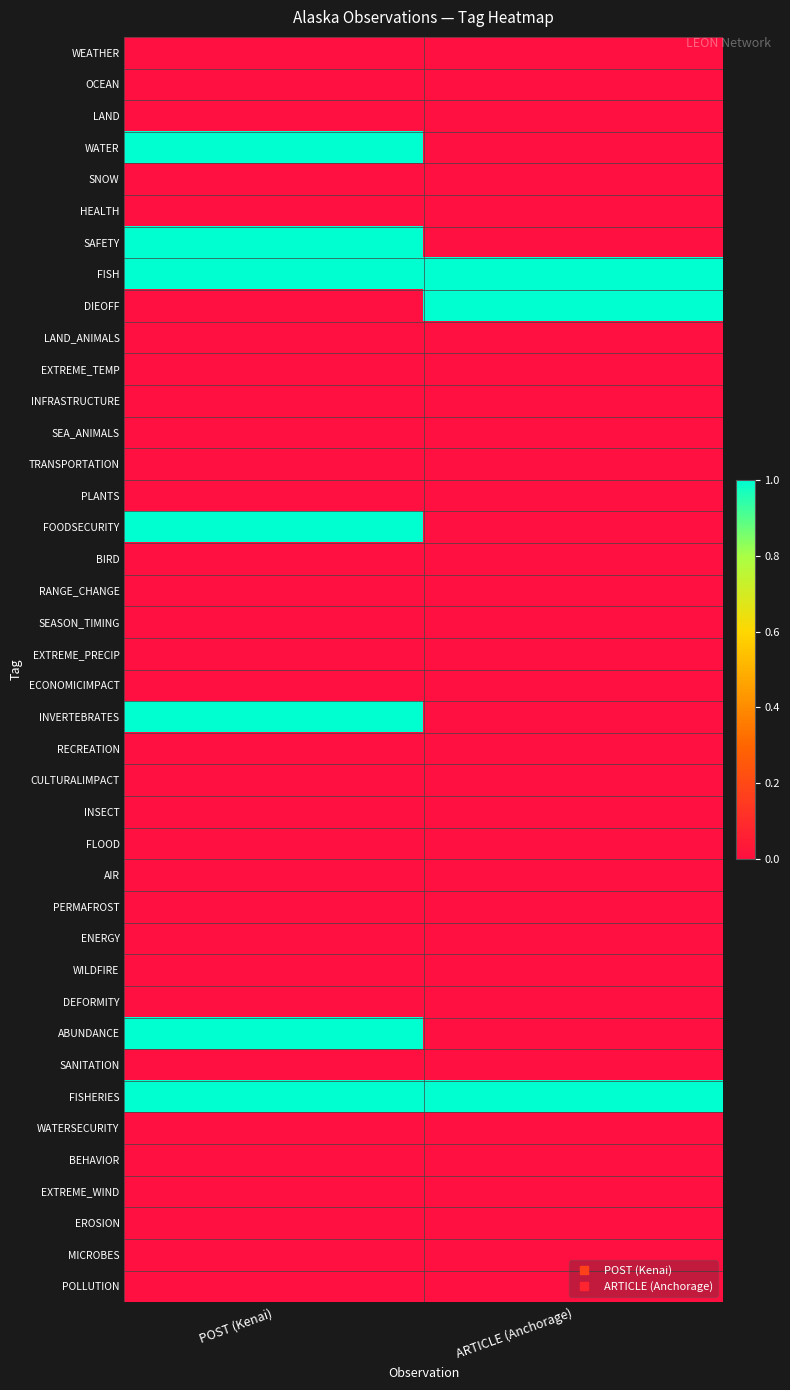

Reading left to right, transcribe all the data shown in this chart.

WEATHER: POST (Kenai)=0	ARTICLE (Anchorage)=0
OCEAN: POST (Kenai)=0	ARTICLE (Anchorage)=0
LAND: POST (Kenai)=0	ARTICLE (Anchorage)=0
WATER: POST (Kenai)=1	ARTICLE (Anchorage)=0
SNOW: POST (Kenai)=0	ARTICLE (Anchorage)=0
HEALTH: POST (Kenai)=0	ARTICLE (Anchorage)=0
SAFETY: POST (Kenai)=1	ARTICLE (Anchorage)=0
FISH: POST (Kenai)=1	ARTICLE (Anchorage)=1
DIEOFF: POST (Kenai)=0	ARTICLE (Anchorage)=1
LAND_ANIMALS: POST (Kenai)=0	ARTICLE (Anchorage)=0
EXTREME_TEMP: POST (Kenai)=0	ARTICLE (Anchorage)=0
INFRASTRUCTURE: POST (Kenai)=0	ARTICLE (Anchorage)=0
SEA_ANIMALS: POST (Kenai)=0	ARTICLE (Anchorage)=0
TRANSPORTATION: POST (Kenai)=0	ARTICLE (Anchorage)=0
PLANTS: POST (Kenai)=0	ARTICLE (Anchorage)=0
FOODSECURITY: POST (Kenai)=1	ARTICLE (Anchorage)=0
BIRD: POST (Kenai)=0	ARTICLE (Anchorage)=0
RANGE_CHANGE: POST (Kenai)=0	ARTICLE (Anchorage)=0
SEASON_TIMING: POST (Kenai)=0	ARTICLE (Anchorage)=0
EXTREME_PRECIP: POST (Kenai)=0	ARTICLE (Anchorage)=0
ECONOMICIMPACT: POST (Kenai)=0	ARTICLE (Anchorage)=0
INVERTEBRATES: POST (Kenai)=1	ARTICLE (Anchorage)=0
RECREATION: POST (Kenai)=0	ARTICLE (Anchorage)=0
CULTURALIMPACT: POST (Kenai)=0	ARTICLE (Anchorage)=0
INSECT: POST (Kenai)=0	ARTICLE (Anchorage)=0
FLOOD: POST (Kenai)=0	ARTICLE (Anchorage)=0
AIR: POST (Kenai)=0	ARTICLE (Anchorage)=0
PERMAFROST: POST (Kenai)=0	ARTICLE (Anchorage)=0
ENERGY: POST (Kenai)=0	ARTICLE (Anchorage)=0
WILDFIRE: POST (Kenai)=0	ARTICLE (Anchorage)=0
DEFORMITY: POST (Kenai)=0	ARTICLE (Anchorage)=0
ABUNDANCE: POST (Kenai)=1	ARTICLE (Anchorage)=0
SANITATION: POST (Kenai)=0	ARTICLE (Anchorage)=0
FISHERIES: POST (Kenai)=1	ARTICLE (Anchorage)=1
WATERSECURITY: POST (Kenai)=0	ARTICLE (Anchorage)=0
BEHAVIOR: POST (Kenai)=0	ARTICLE (Anchorage)=0
EXTREME_WIND: POST (Kenai)=0	ARTICLE (Anchorage)=0
EROSION: POST (Kenai)=0	ARTICLE (Anchorage)=0
MICROBES: POST (Kenai)=0	ARTICLE (Anchorage)=0
POLLUTION: POST (Kenai)=0	ARTICLE (Anchorage)=0